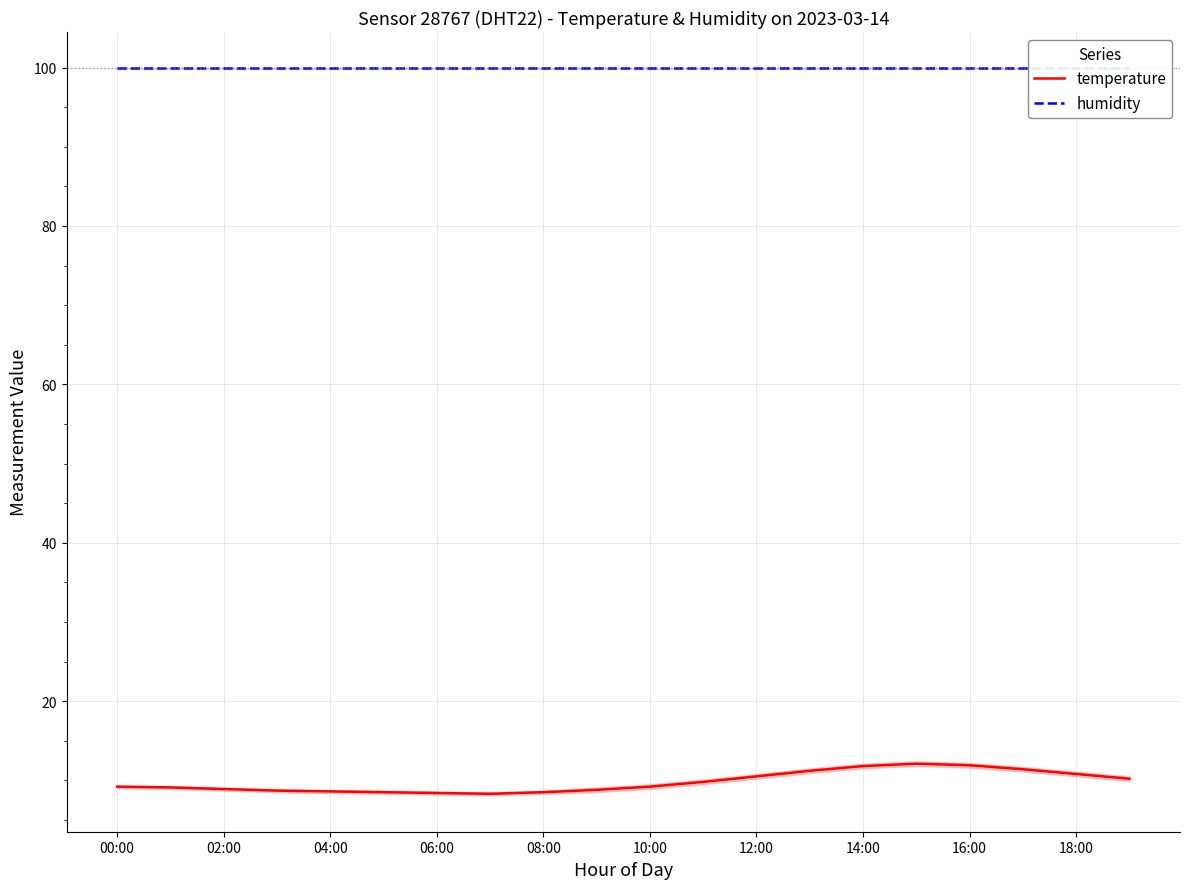

Which series has the largest total across all categories?

humidity